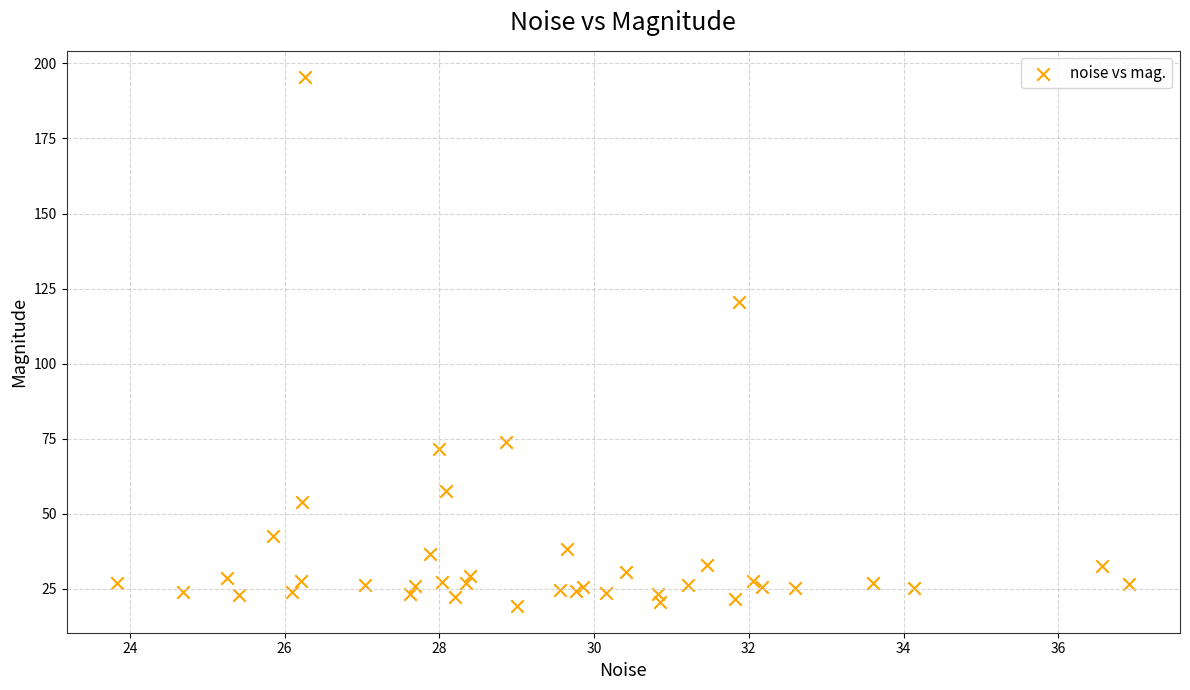

What Y value in the scatter plot is closest to 107?

120.5